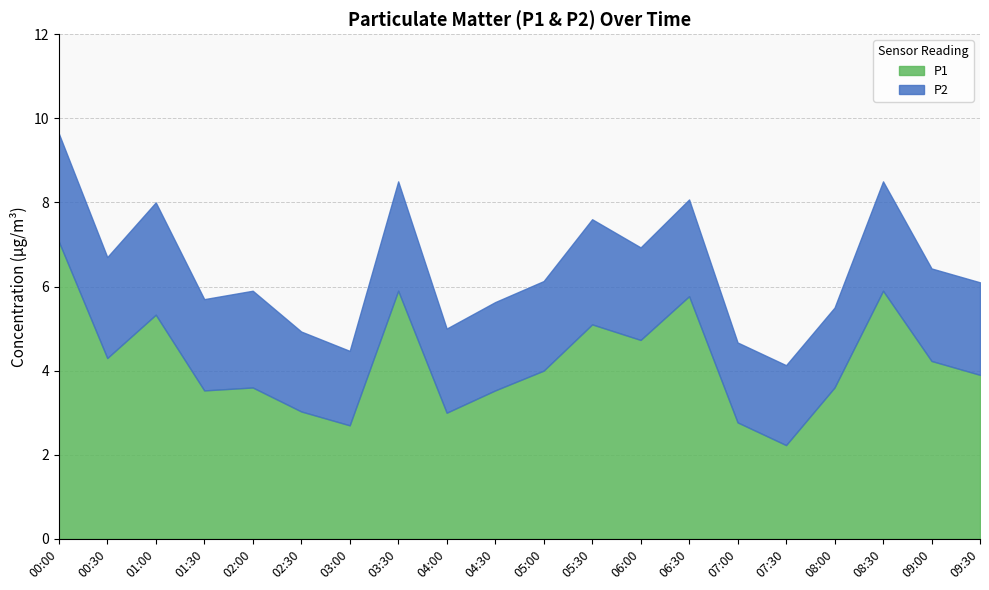

Does the chart have visible grid lines?

Yes